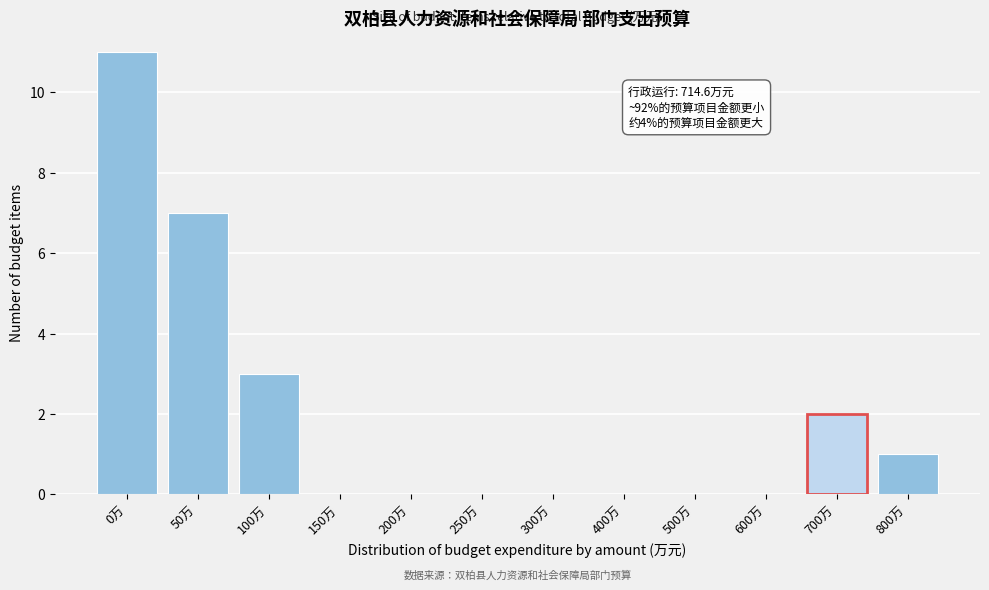

Reading left to right, transcribe all the data shown in this chart.

0万=11	50万=7	100万=3	150万=0	200万=0	250万=0	300万=0	400万=0	500万=0	600万=0	700万=2	800万=1